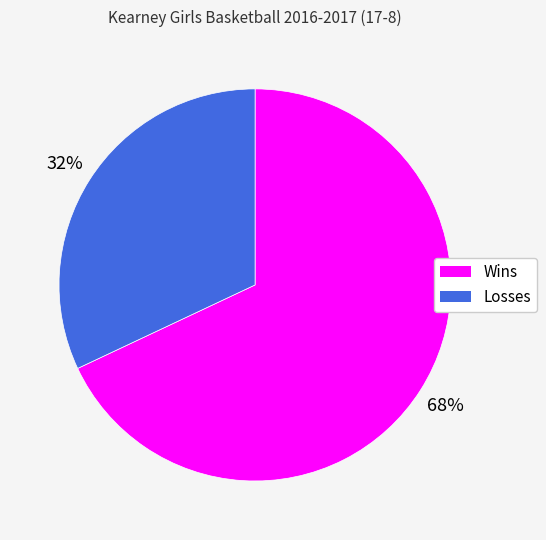

Approximately how many times larger is the value at Losses compared to Wins?

0.5